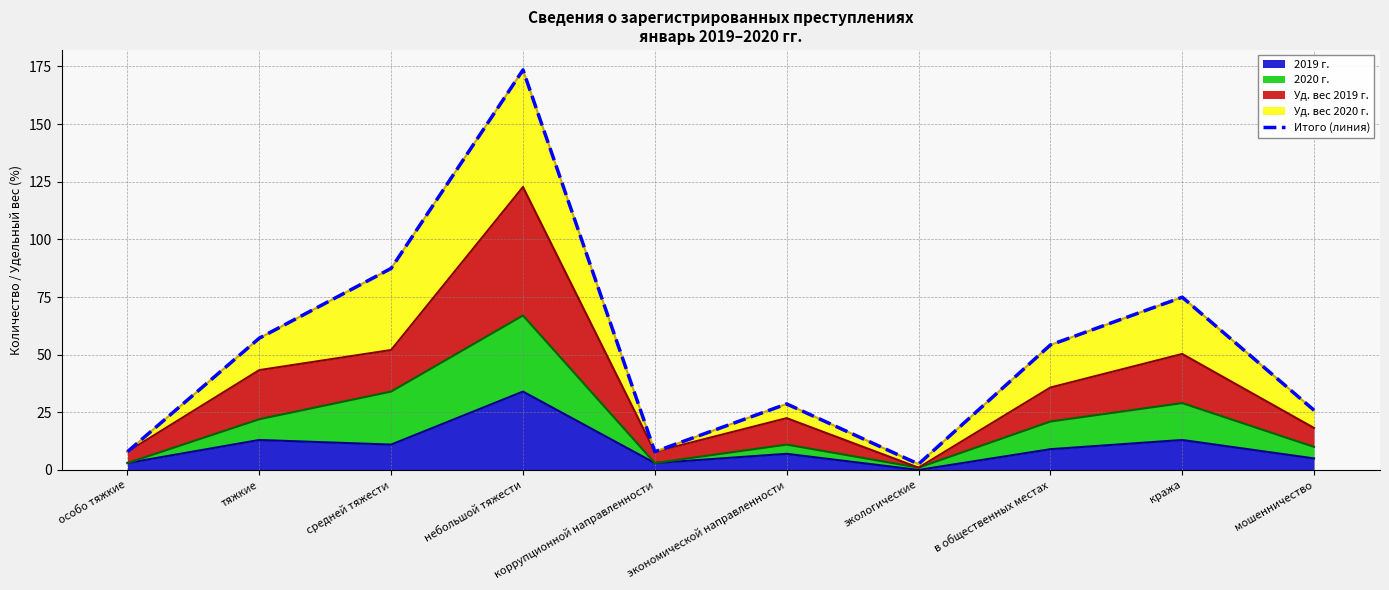

How many data points are above 54?

5